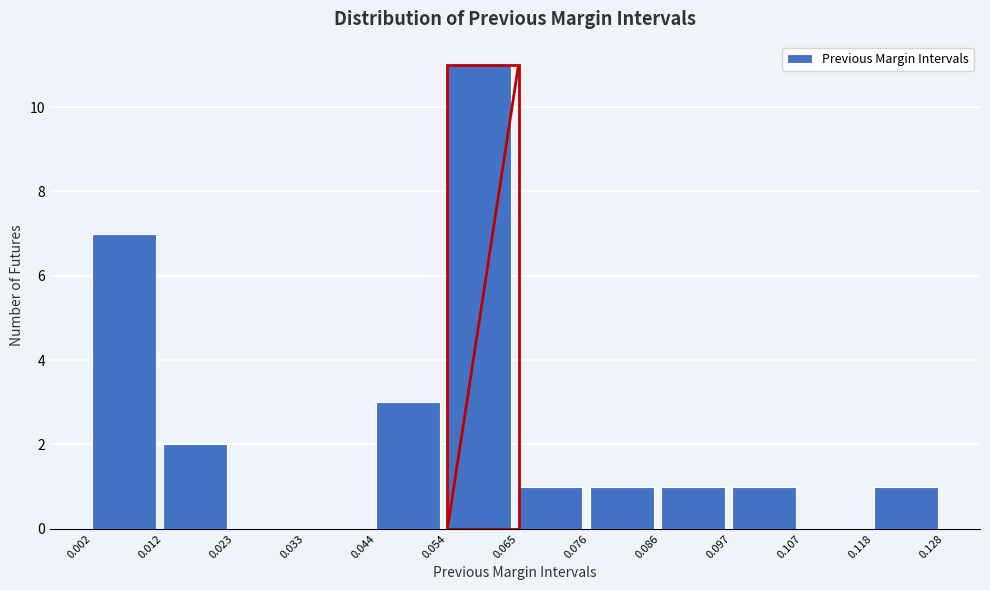

Over which range of the x-axis is the bar tallest?

0.054 to 0.065